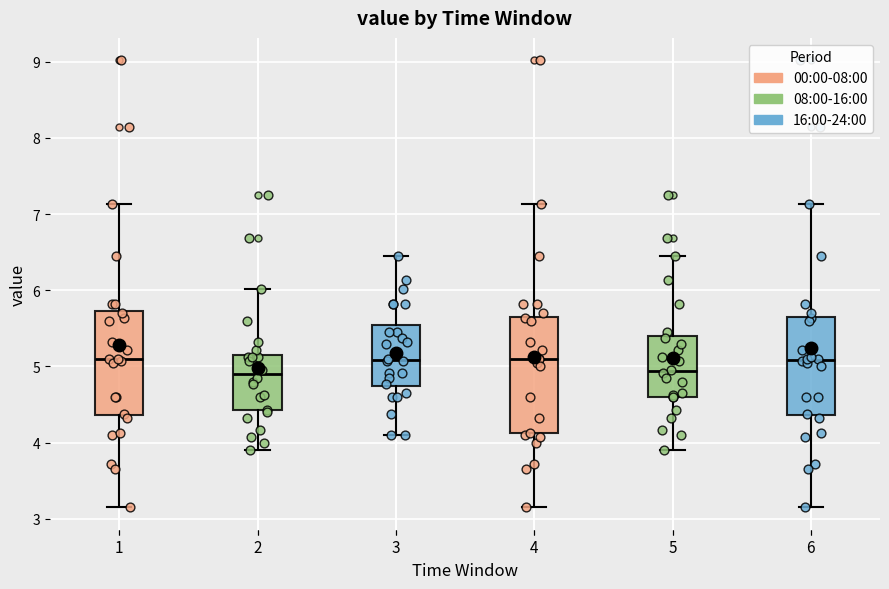

Reading left to right, transcribe this box plot: for each box, give where its median line is, the range the box spans, and where its two whiskers end, as read against the y-axis. The values are not printed on the chart, so give them approximately, as read against the axis.

1: median 5.1, box 4.4 to 5.7, whiskers 3.2 to 7.1
2: median 4.9, box 4.4 to 5.2, whiskers 3.9 to 6.0
3: median 5.1, box 4.7 to 5.5, whiskers 4.1 to 6.5
4: median 5.1, box 4.1 to 5.6, whiskers 3.2 to 7.1
5: median 4.9, box 4.6 to 5.4, whiskers 3.9 to 6.5
6: median 5.1, box 4.4 to 5.6, whiskers 3.2 to 7.1